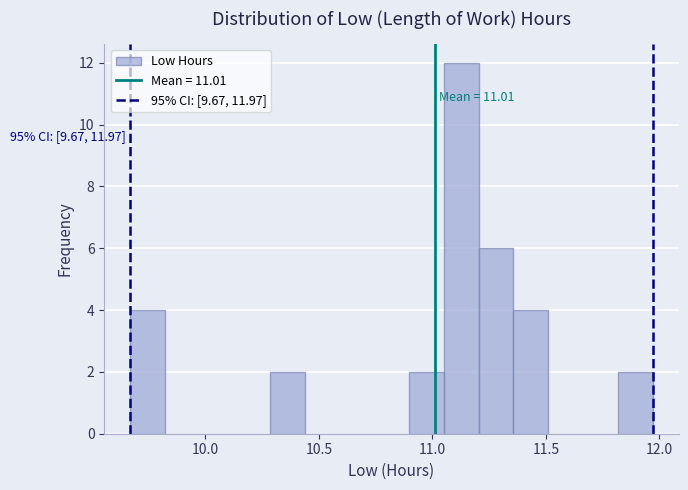

Read against the x-axis, roughly where is the centre of the tallest bar?

11.15